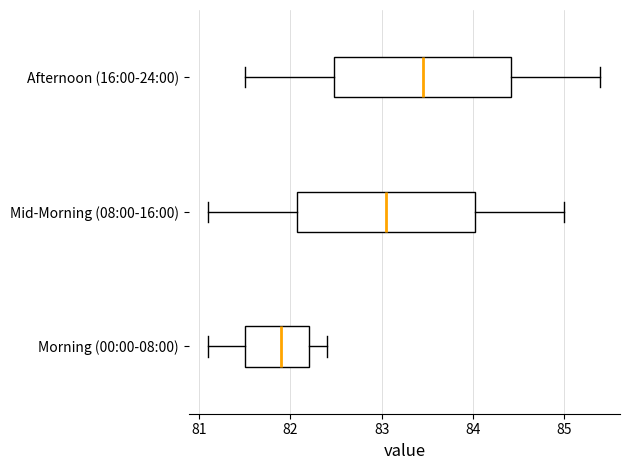

Reading bottom to top, read every box against the x-axis: the position of its median line, the range the box covers, and the ends of its whiskers. The values are not printed on the chart, so give them approximately, as read against the axis.

Morning (00:00-08:00): median 81.9, box 81.5 to 82.2, whiskers 81.1 to 82.4
Mid-Morning (08:00-16:00): median 83.1, box 82.1 to 84.0, whiskers 81.1 to 85.0
Afternoon (16:00-24:00): median 83.5, box 82.5 to 84.4, whiskers 81.5 to 85.4